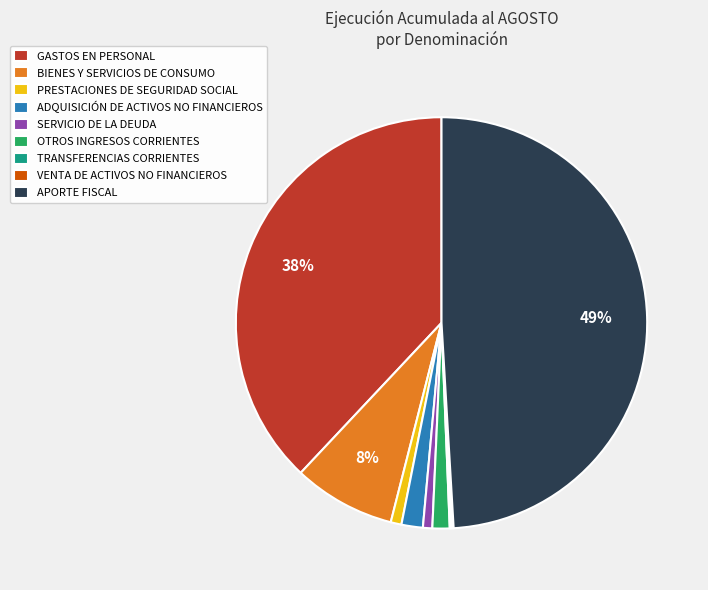

Is PRESTACIONES DE SEGURIDAD SOCIAL the majority of the pie?

No